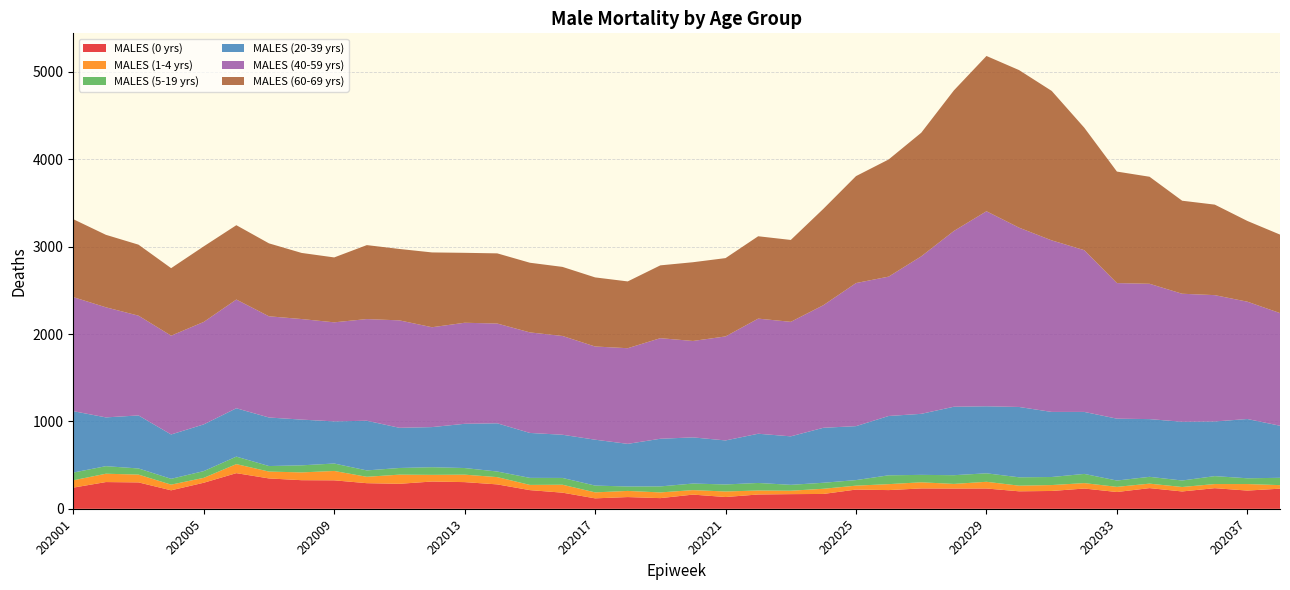

Reading right to left, transcribe all the data shown in this chart.

MALES (0 yrs): 202038=230.7	202037=208.9	202036=236.3	202035=198.8	202034=237.1	202033=192.4	202032=232.2	202031=204.4	202030=200.5	202029=232.6	202028=231.9	202027=233.4	202026=214.4	202025=220.4	202024=170.4	202023=168.1	202022=164.1	202021=135.2	202020=162.7	202019=122.5	202018=134.6	202017=119.9	202016=185.0	202015=214.0	202014=279.6	202013=305.6	202012=312.5	202011=286.4	202010=293.5	202009=326.1	202008=327.7	202007=347.8	202006=408.3	202005=298.5	202004=211.9	202003=302.4	202002=306.3	202001=242.6
MALES (1-4 yrs): 202038=40.5	202037=74.6	202036=47.2	202035=51.0	202034=51.2	202033=58.9	202032=62.0	202031=67.6	202030=64.5	202029=76.8	202028=53.1	202027=70.1	202026=68.1	202025=44.9	202024=59.2	202023=39.1	202022=45.7	202021=63.2	202020=51.4	202019=65.2	202018=70.2	202017=68.4	202016=90.8	202015=59.8	202014=83.3	202013=85.4	202012=76.3	202011=104.8	202010=73.2	202009=107.1	202008=89.1	202007=78.5	202006=103.3	202005=55.9	202004=65.0	202003=89.4	202002=95.4	202001=83.7
MALES (5-19 yrs): 202038=83.7	202037=66.0	202036=90.8	202035=74.2	202034=77.9	202033=72.2	202032=105.3	202031=92.1	202030=95.8	202029=96.9	202028=99.8	202027=85.0	202026=101.1	202025=63.5	202024=68.7	202023=67.4	202022=86.2	202021=80.4	202020=75.2	202019=68.8	202018=50.7	202017=77.8	202016=77.7	202015=80.5	202014=63.9	202013=75.8	202012=87.5	202011=76.3	202010=72.9	202009=85.2	202008=80.8	202007=63.3	202006=85.9	202005=77.1	202004=66.5	202003=70.0	202002=86.5	202001=88.6
MALES (20-39 yrs): 202038=595.6	202037=678.1	202036=625.0	202035=672.1	202034=660.4	202033=708.0	202032=709.2	202031=744.6	202030=804.6	202029=767.0	202028=783.2	202027=698.4	202026=678.7	202025=617.2	202024=629.2	202023=554.9	202022=563.2	202021=503.8	202020=528.2	202019=545.2	202018=487.8	202017=525.0	202016=494.2	202015=514.1	202014=551.9	202013=506.1	202012=459.0	202011=459.6	202010=568.2	202009=482.1	202008=523.2	202007=555.4	202006=553.1	202005=534.6	202004=507.5	202003=606.8	202002=558.1	202001=702.5
MALES (40-59 yrs): 202038=1289.2	202037=1342.3	202036=1445.6	202035=1464.8	202034=1548.5	202033=1551.3	202032=1850.6	202031=1962.8	202030=2051.5	202029=2231.4	202028=2010.8	202027=1802.0	202026=1594.6	202025=1637.2	202024=1402.7	202023=1310.2	202022=1317.1	202021=1190.0	202020=1103.2	202019=1150.8	202018=1094.4	202017=1066.3	202016=1130.2	202015=1150.3	202014=1141.3	202013=1156.1	202012=1142.5	202011=1229.3	202010=1163.3	202009=1133.4	202008=1150.7	202007=1157.9	202006=1244.0	202005=1172.3	202004=1130.5	202003=1141.5	202002=1259.6	202001=1304.8
MALES (60-69 yrs): 202038=898.0	202037=923.7	202036=1035.5	202035=1064.2	202034=1224.4	202033=1275.6	202032=1400.7	202031=1709.9	202030=1802.8	202029=1776.5	202028=1608.1	202027=1414.1	202026=1340.3	202025=1223.5	202024=1102.4	202023=936.8	202022=942.4	202021=896.0	202020=900.7	202019=833.0	202018=764.1	202017=790.5	202016=790.1	202015=797.0	202014=802.8	202013=800.1	202012=855.8	202011=816.9	202010=846.2	202009=742.5	202008=756.3	202007=834.5	202006=850.5	202005=864.5	202004=772.3	202003=812.3	202002=829.3	202001=891.6